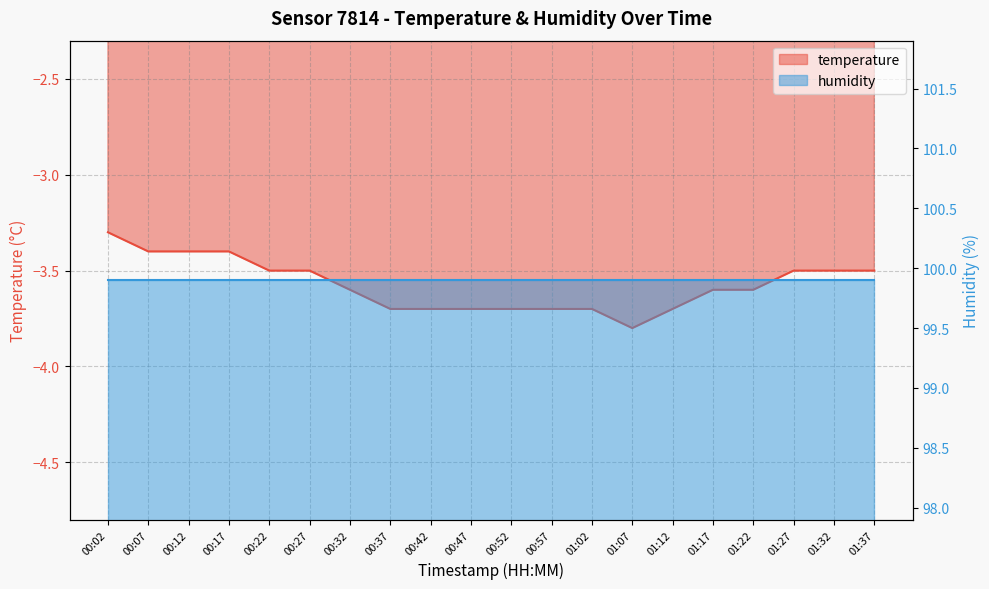

Reading left to right, list all the values displayed in this chart.

00:02=-3.3	00:07=-3.4	00:12=-3.4	00:17=-3.4	00:22=-3.5	00:27=-3.5	00:32=-3.6	00:37=-3.7	00:42=-3.7	00:47=-3.7	00:52=-3.7	00:57=-3.7	01:02=-3.7	01:07=-3.8	01:12=-3.7	01:17=-3.6	01:22=-3.6	01:27=-3.5	01:32=-3.5	01:37=-3.5